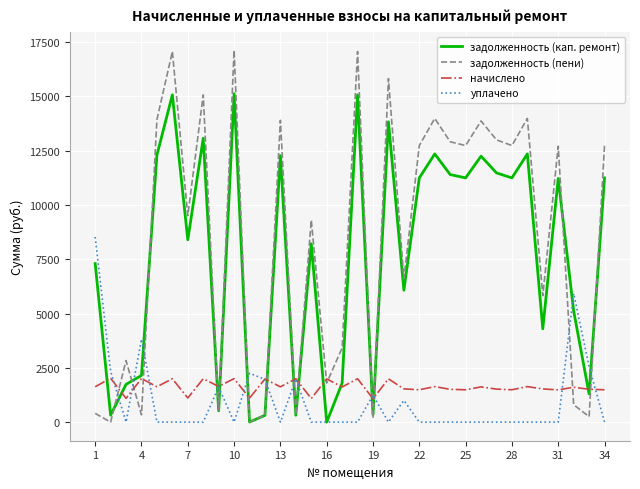

Rank the series by their maximum value, from highest to lowest.

задолженность (пени), задолженность (кап. ремонт), уплачено, начислено